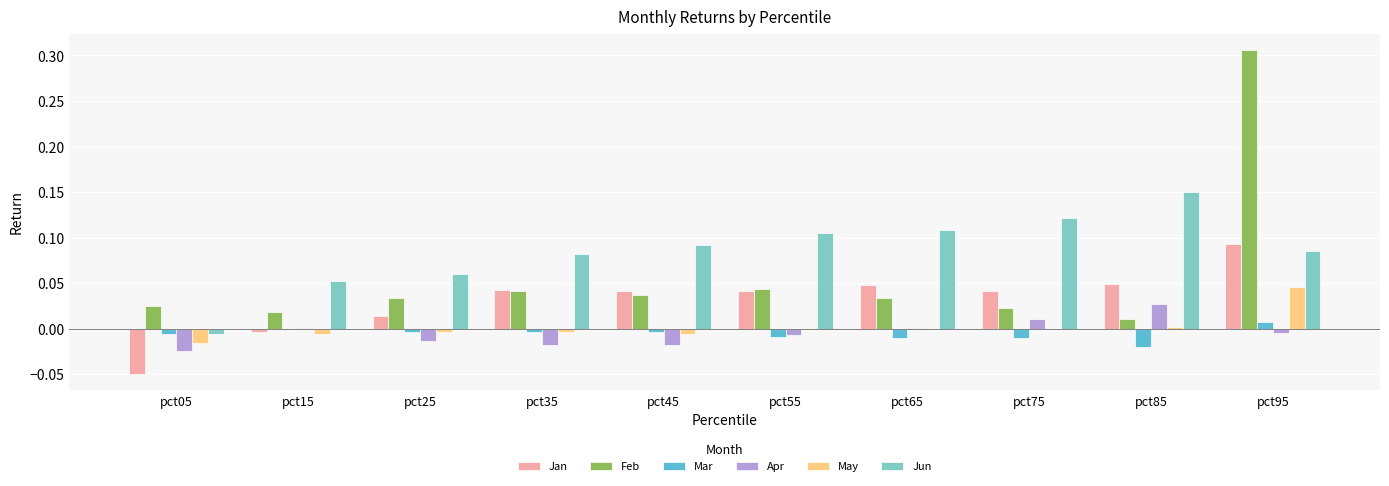

The value of Apr at pct55 is -0.0. True or false?

True